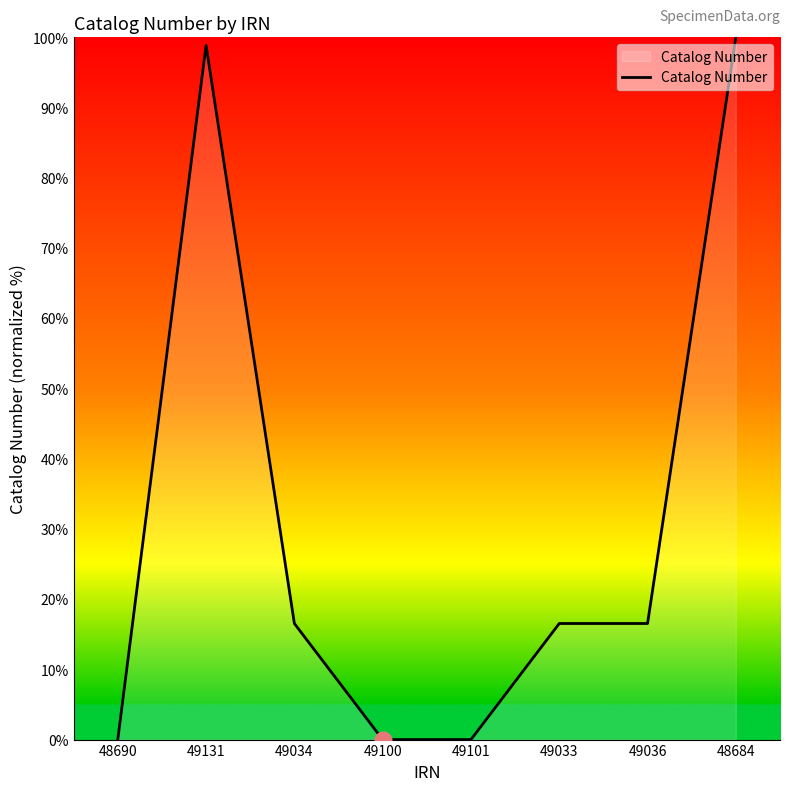

What is the maximum value shown in the chart?

100.0